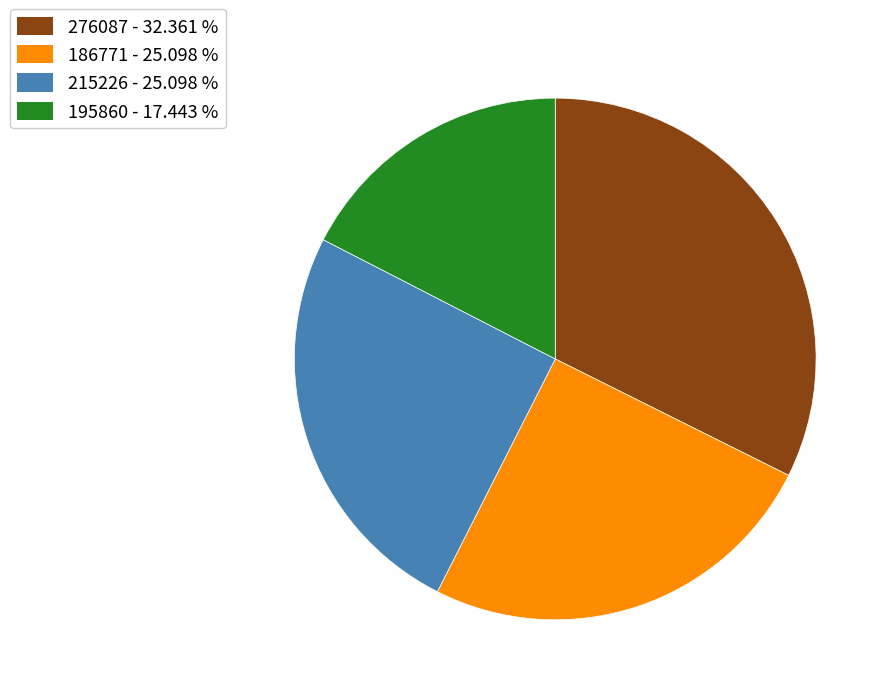

Does any single category account for the majority?

No